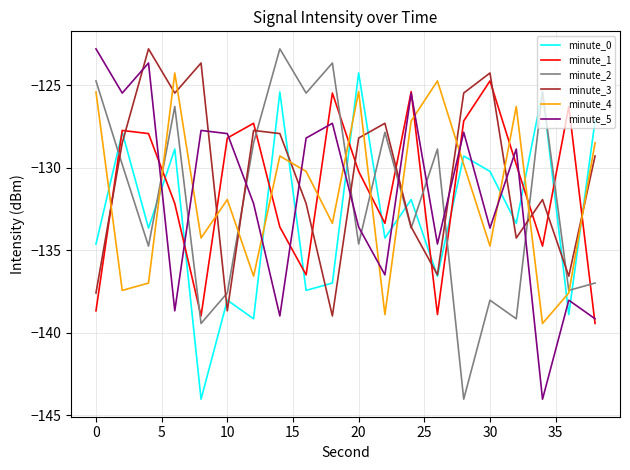

How many times do minute_2 and minute_5 cross each other?

9